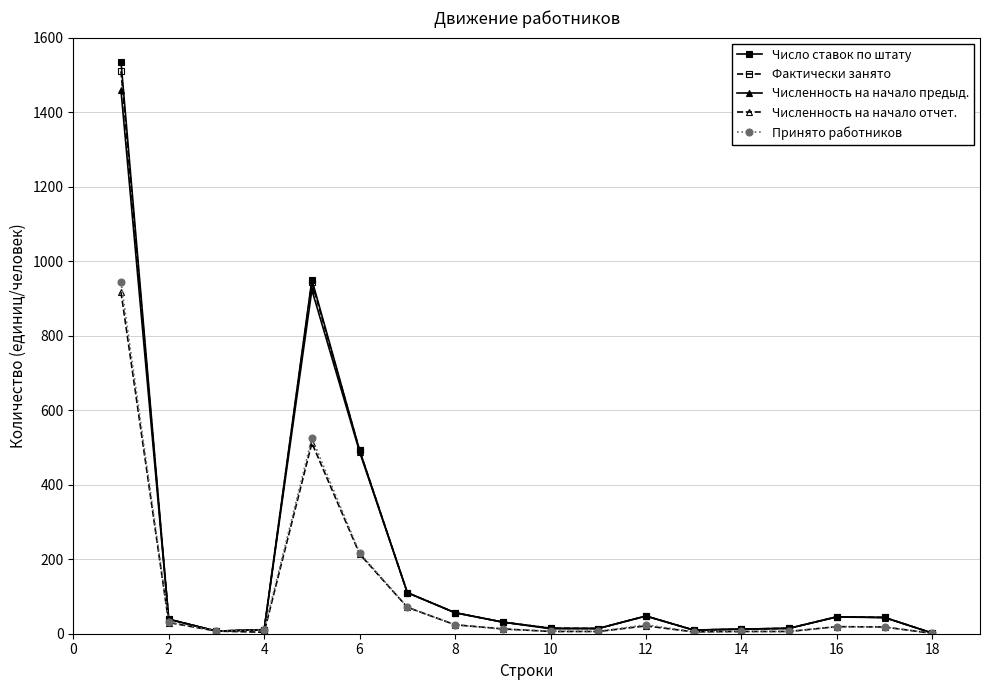

What is the maximum value for Число ставок по штату?

1535.5